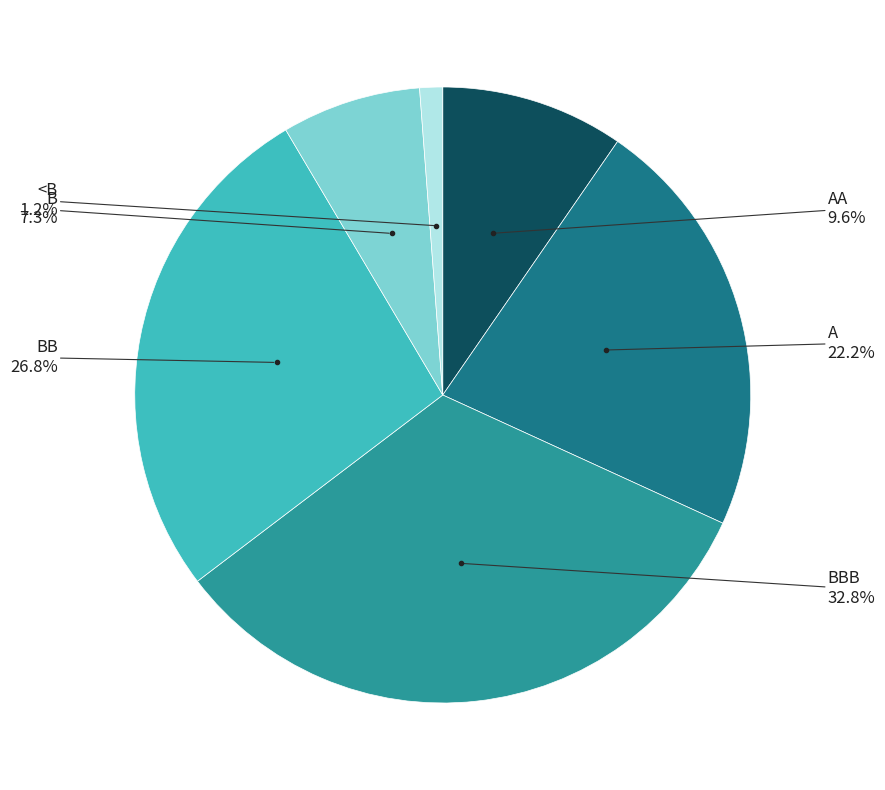

Count the number of slices in the pie.

6